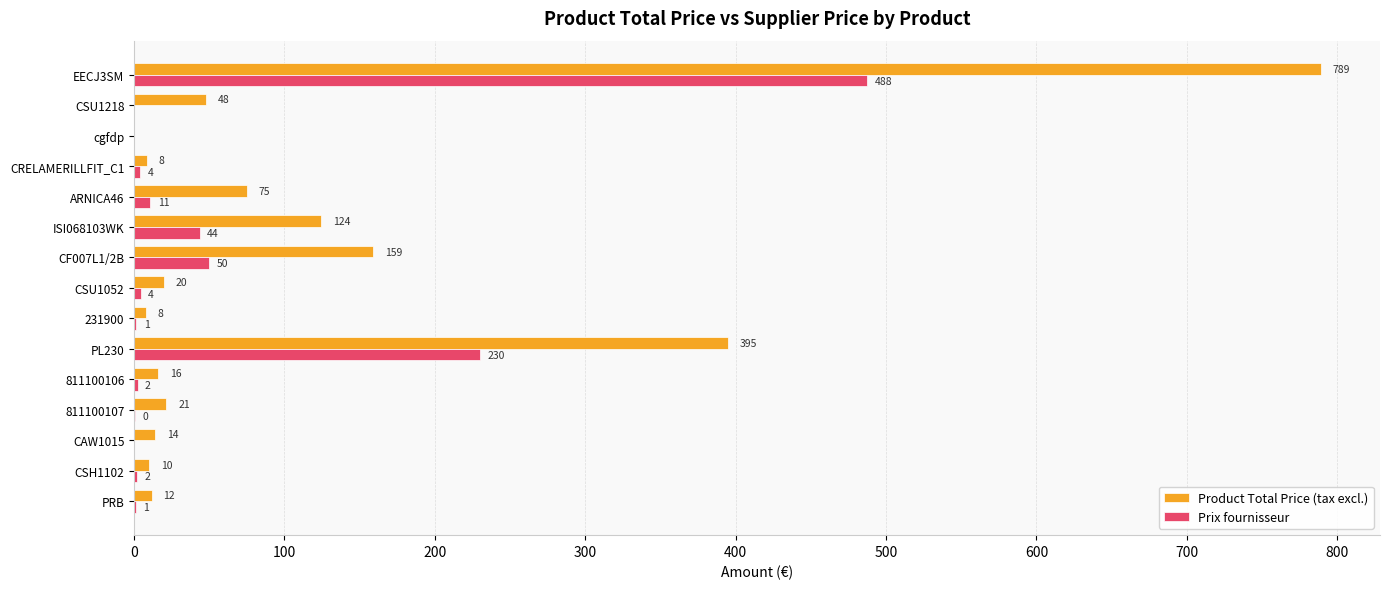

Between CSU1052 and 231900, which series saw the biggest shift?

Product Total Price (tax excl.)